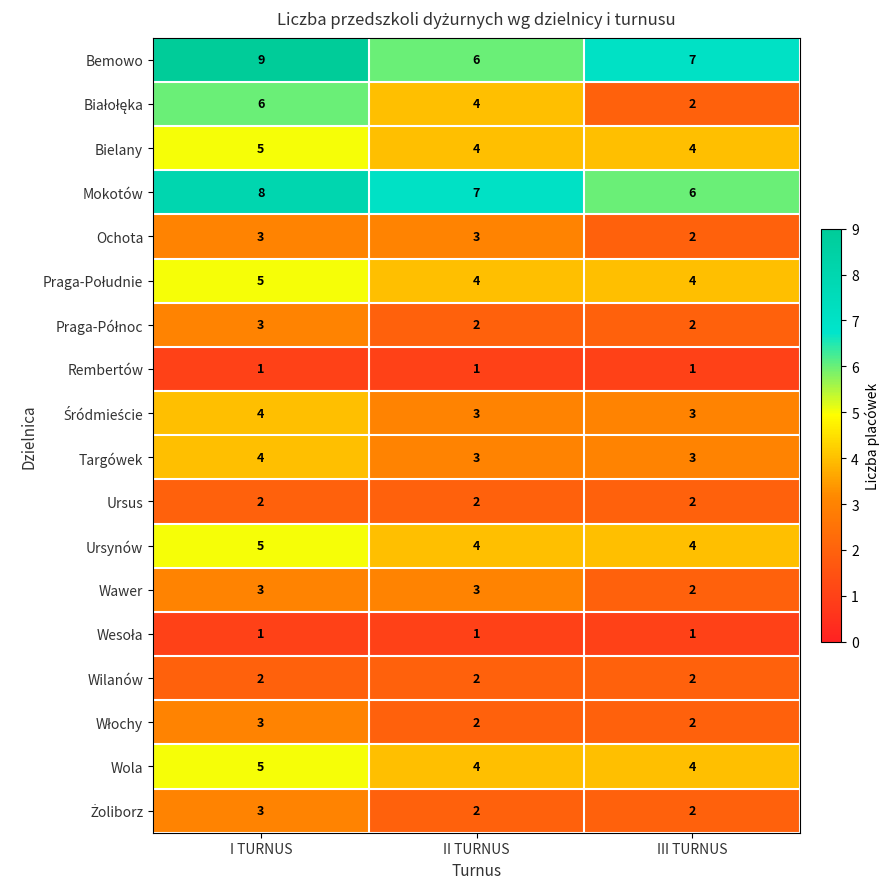

Is it true that Targówek equals 4 at III TURNUS?

False